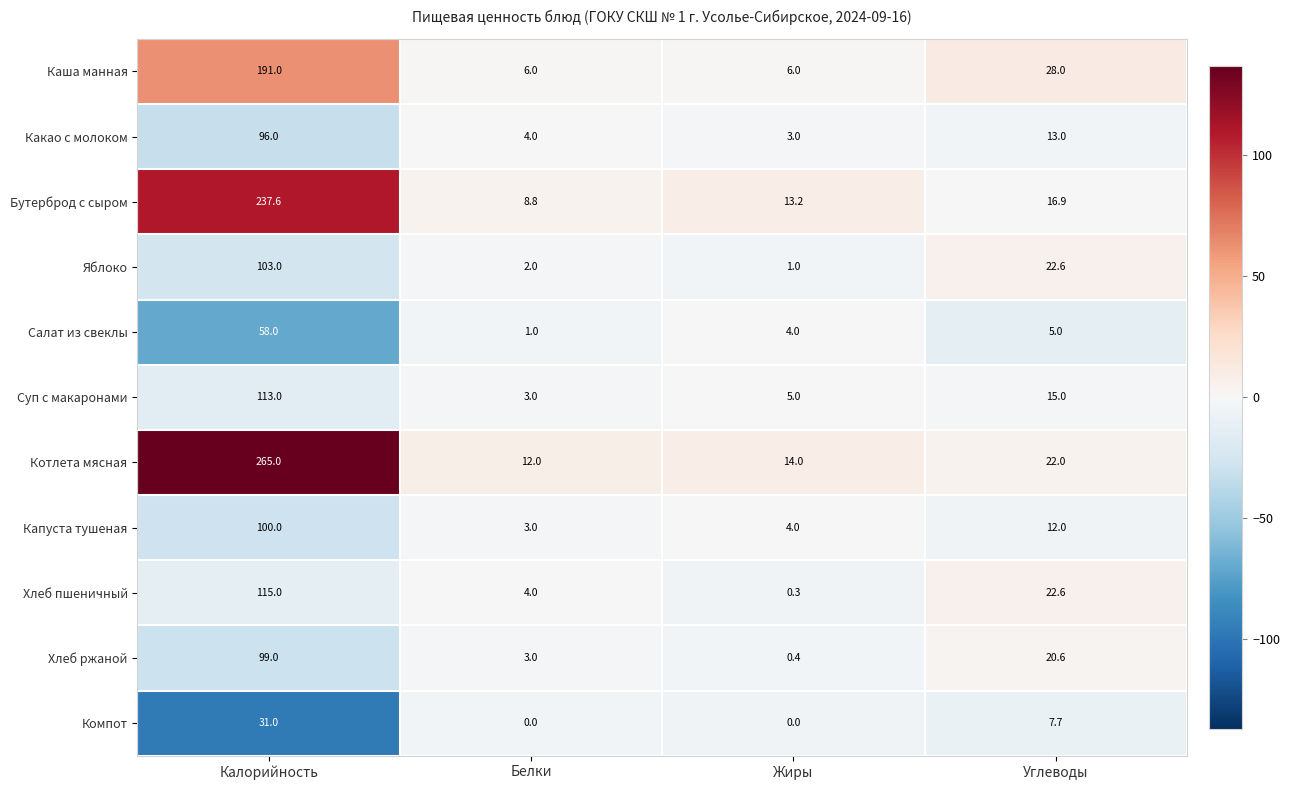

At which category does the chart reach its peak across all series?

Калорийность